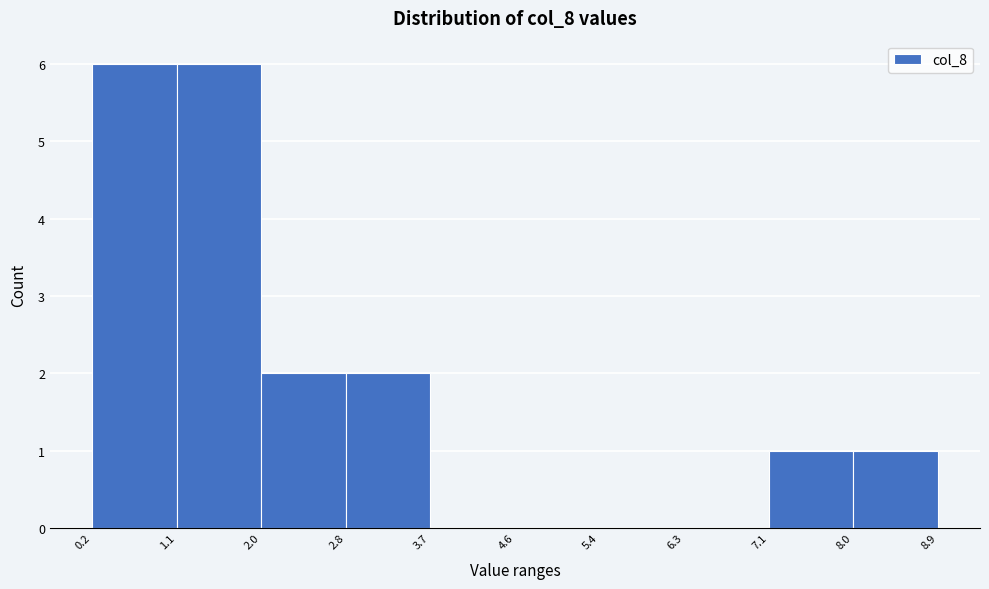

How tall is the bar that spans 0.2 to 1.1 on the x-axis? The values are not printed on the chart, so give them approximately, as read against the axis.

6